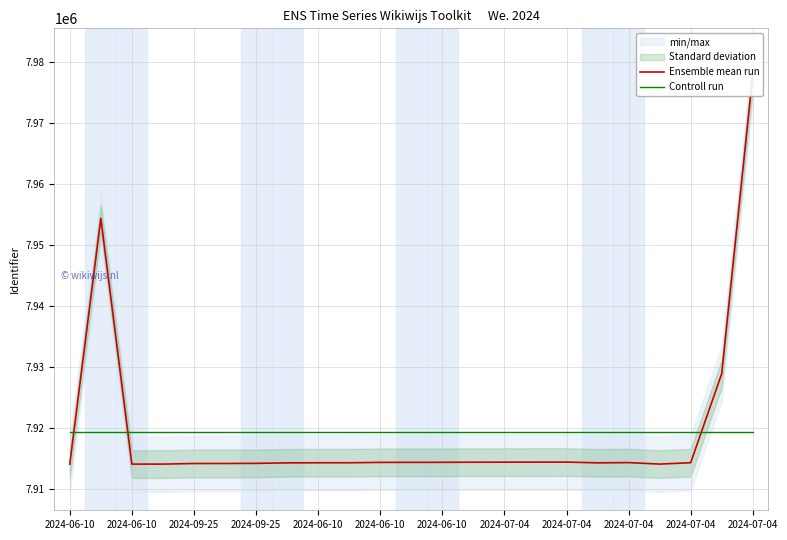

Reading left to right, transcribe all the data shown in this chart.

Ensemble mean run: 7914144.0	7954408.0	7914145.0	7914146.0	7914244.0	7914246.0	7914267.0	7914350.0	7914366.0	7914368.0	7914427.0	7914432.0	7914439.0	7914455.0	7914464.0	7914469.0	7914474.0	7914355.0	7914392.0	7914149.0	7914375.0	7928966.0	7977981.0
Controll run: 7919481.0	7919481.0	7919481.0	7919481.0	7919481.0	7919481.0	7919481.0	7919481.0	7919481.0	7919481.0	7919481.0	7919481.0	7919481.0	7919481.0	7919481.0	7919481.0	7919481.0	7919481.0	7919481.0	7919481.0	7919481.0	7919481.0	7919481.0